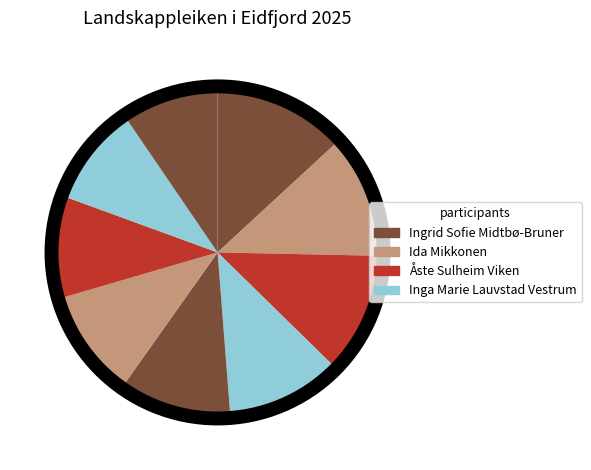

How many segments does this pie chart have?

9